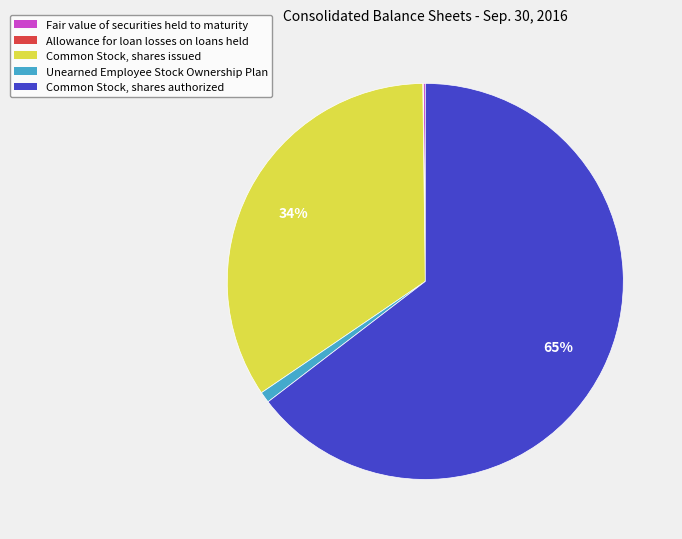

Is it true that Unearned Employee Stock Ownership Plan is 11% of the pie?

False